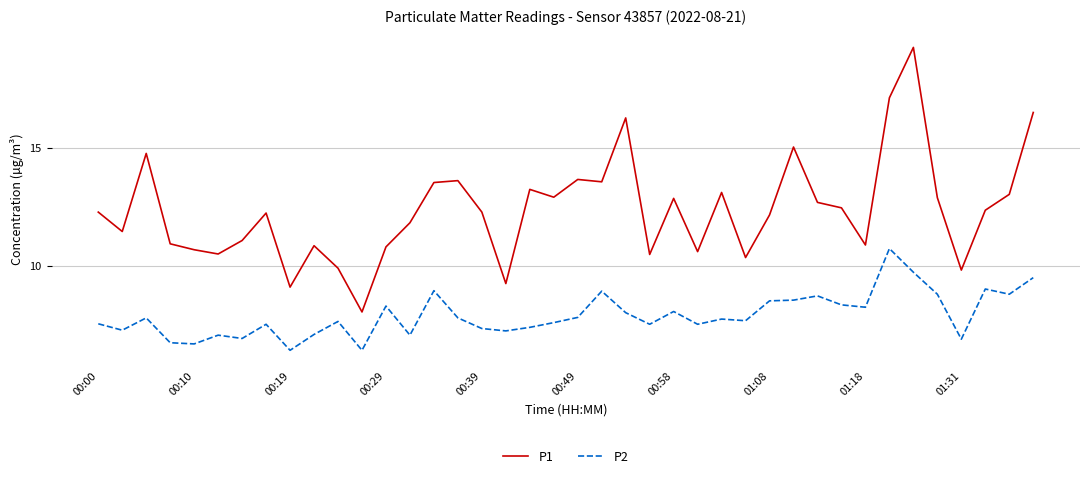

Rank the series by their average value, from lowest to highest.

P2, P1